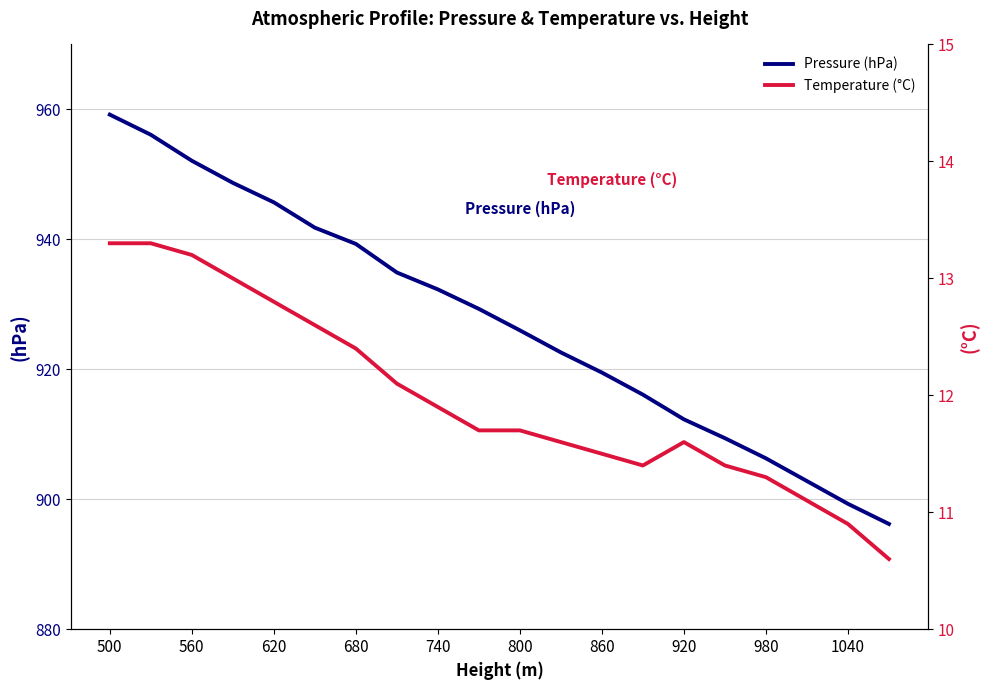

Is it true that Pressure (hPa) equals 537.8 at 1040?

False